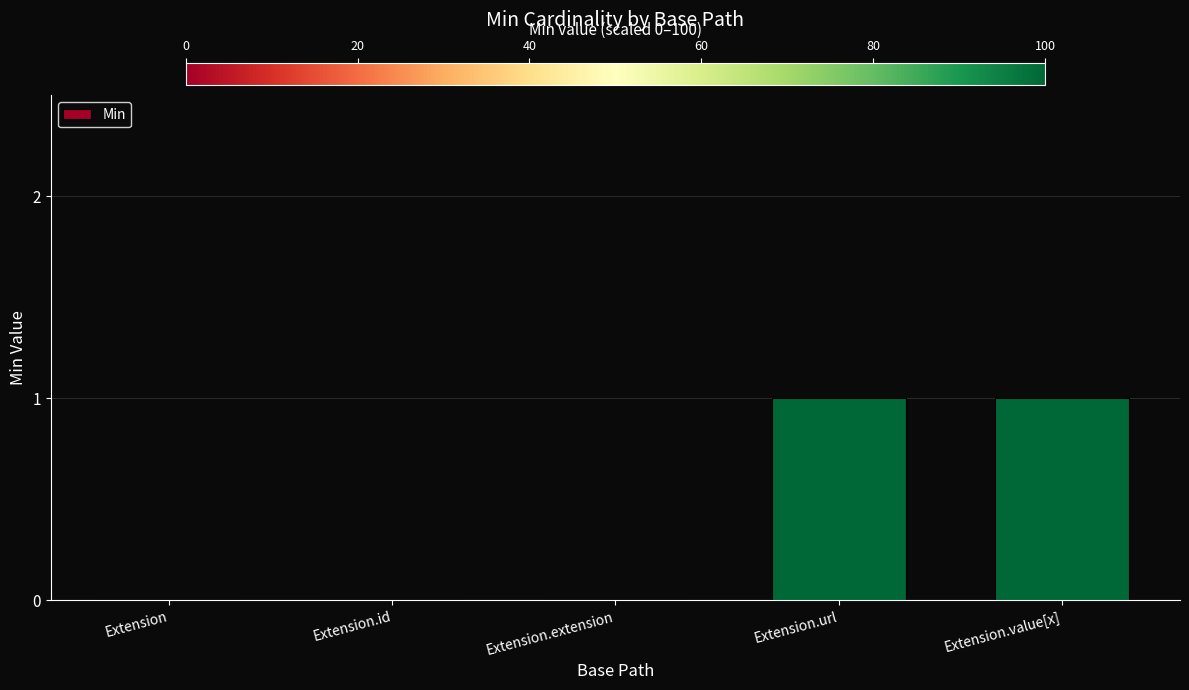

What is the ratio of the value at Extension.url to the value at Extension.value[x]?

1.0